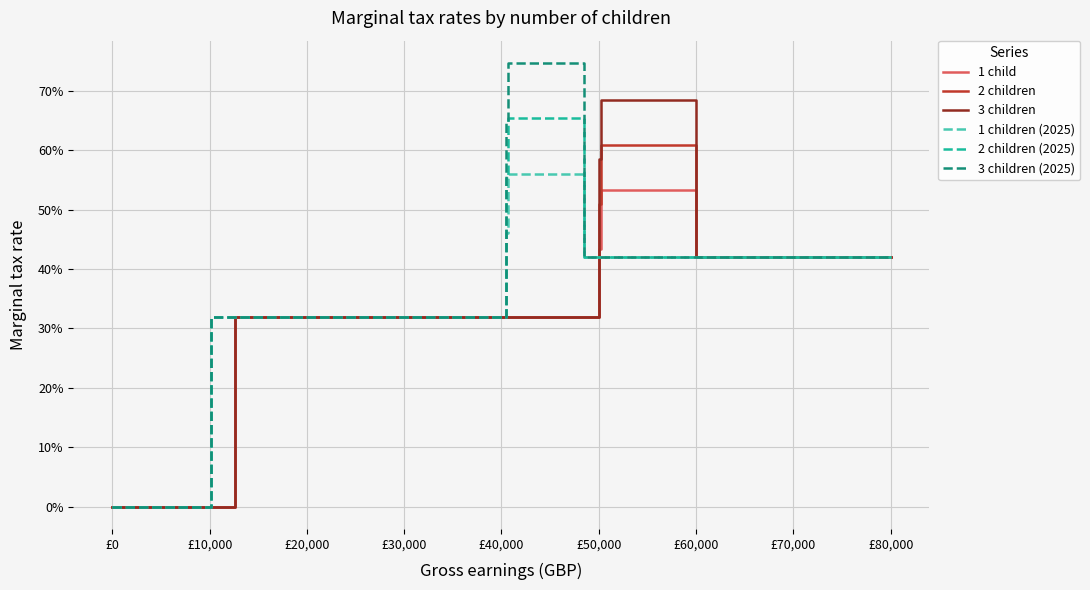

What is the difference between the 3 children (2025) values at 11 and £80,000?

0.3